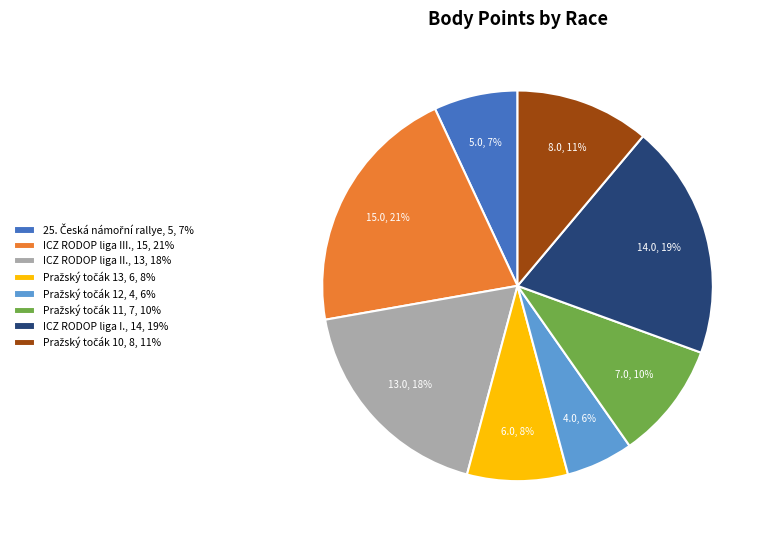

How many slices are in this pie chart?

8